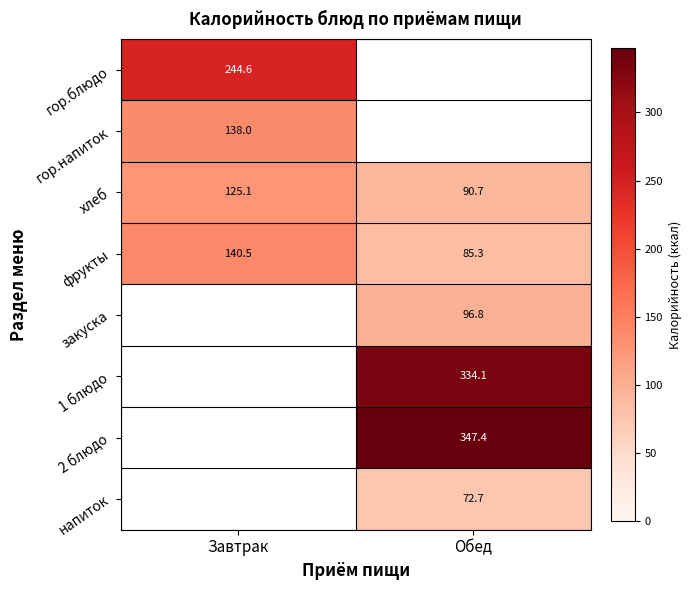

Is the value of гор.блюдо at Завтрак greater than the value of 2 блюдо at Обед?

No